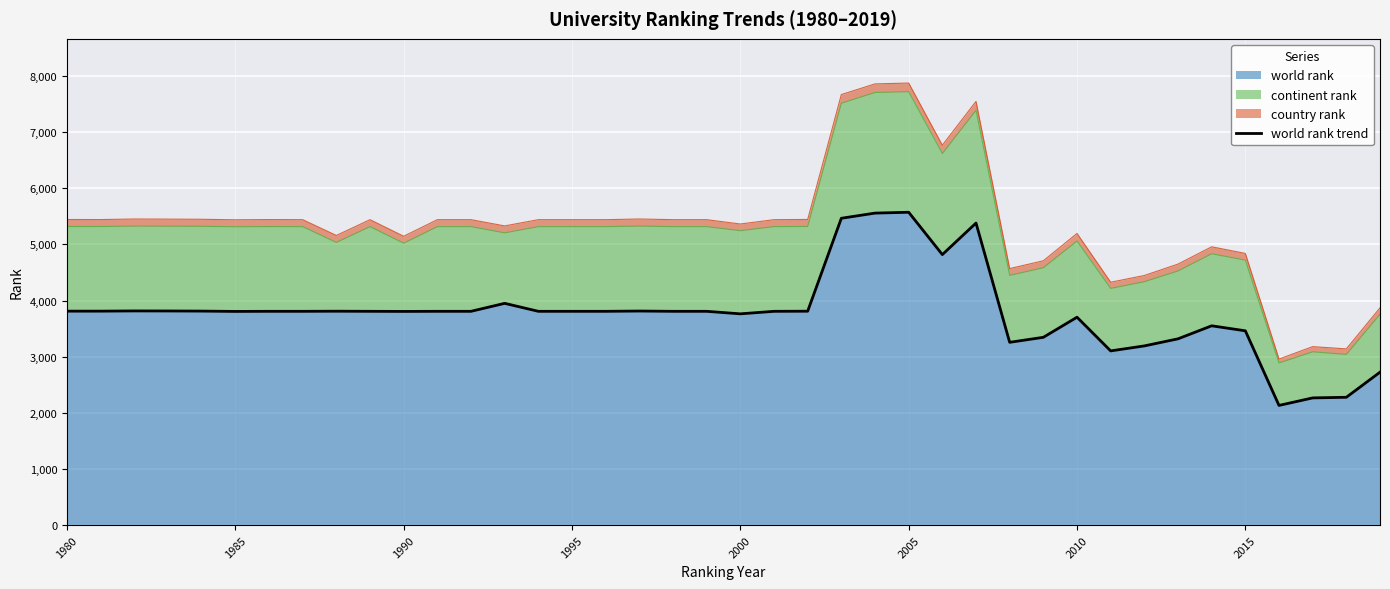

True or false: there are more than 1 points higher than both neighbors.

True